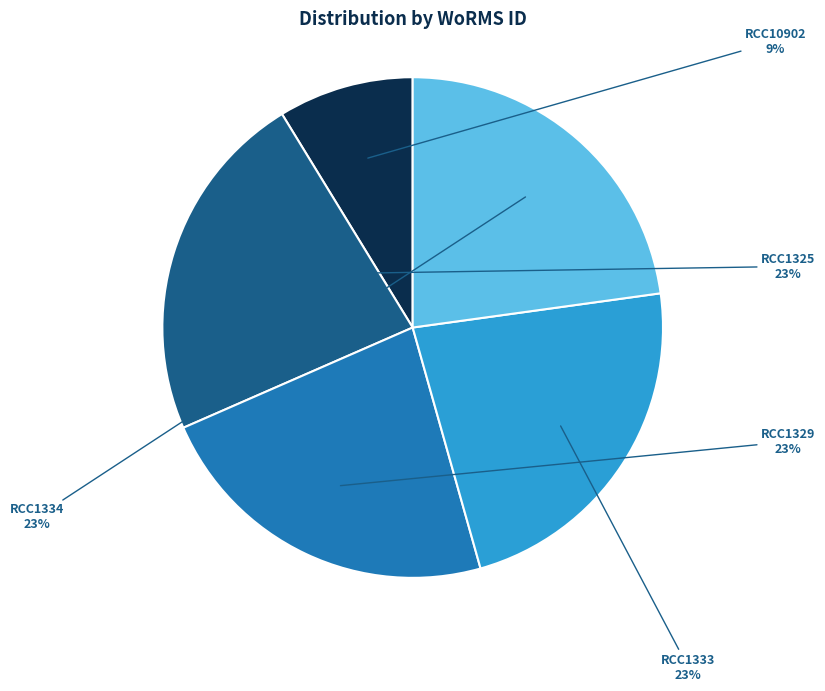

What percentage is the RCC1329 slice, to the nearest percent?

23%